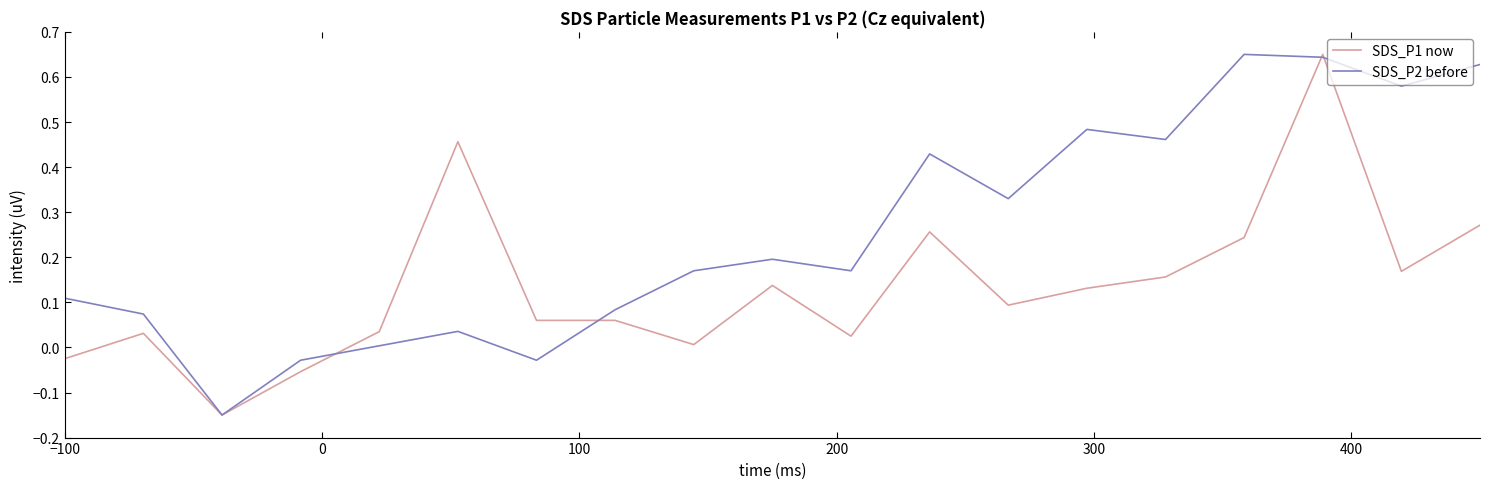

Which series has the largest total across all categories?

SDS_P2 before